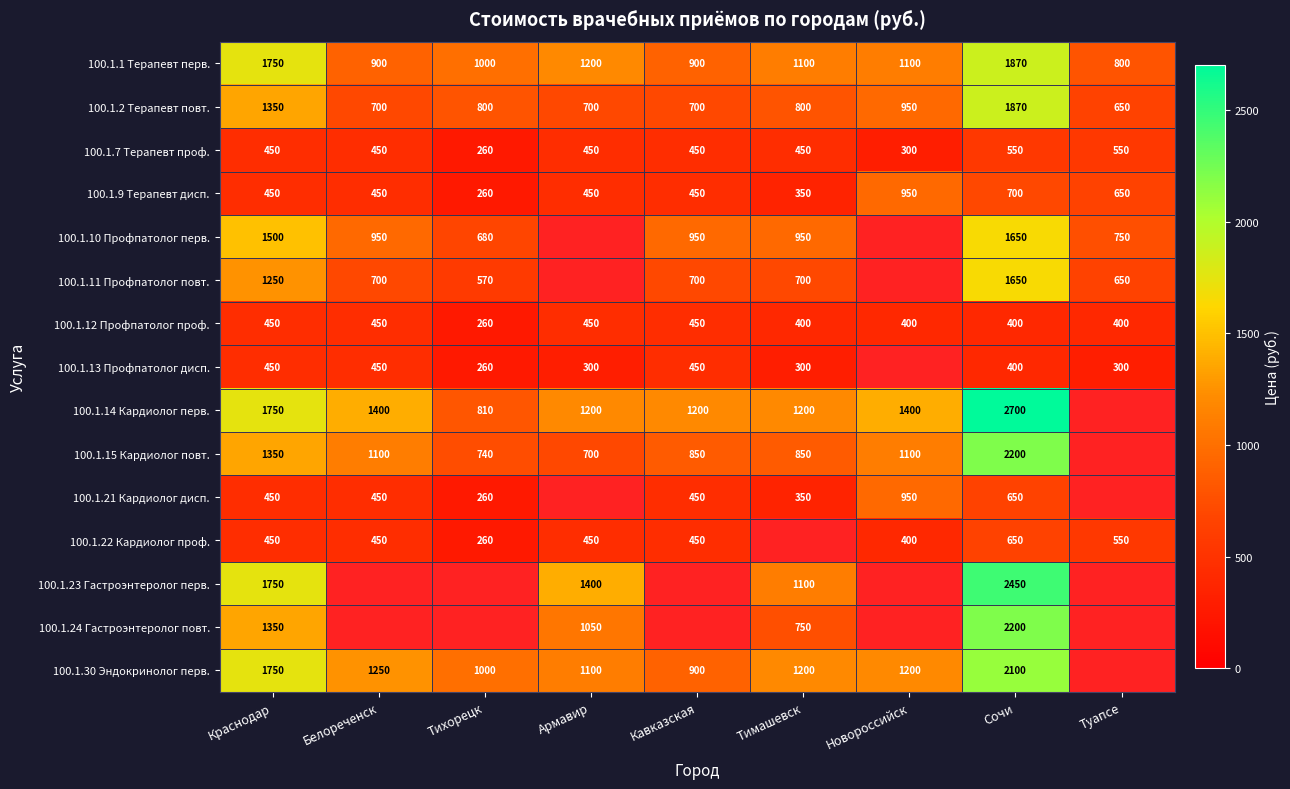

True or false: 100.1.14 Кардиолог перв. has a value of 1200 at Кавказская.

True